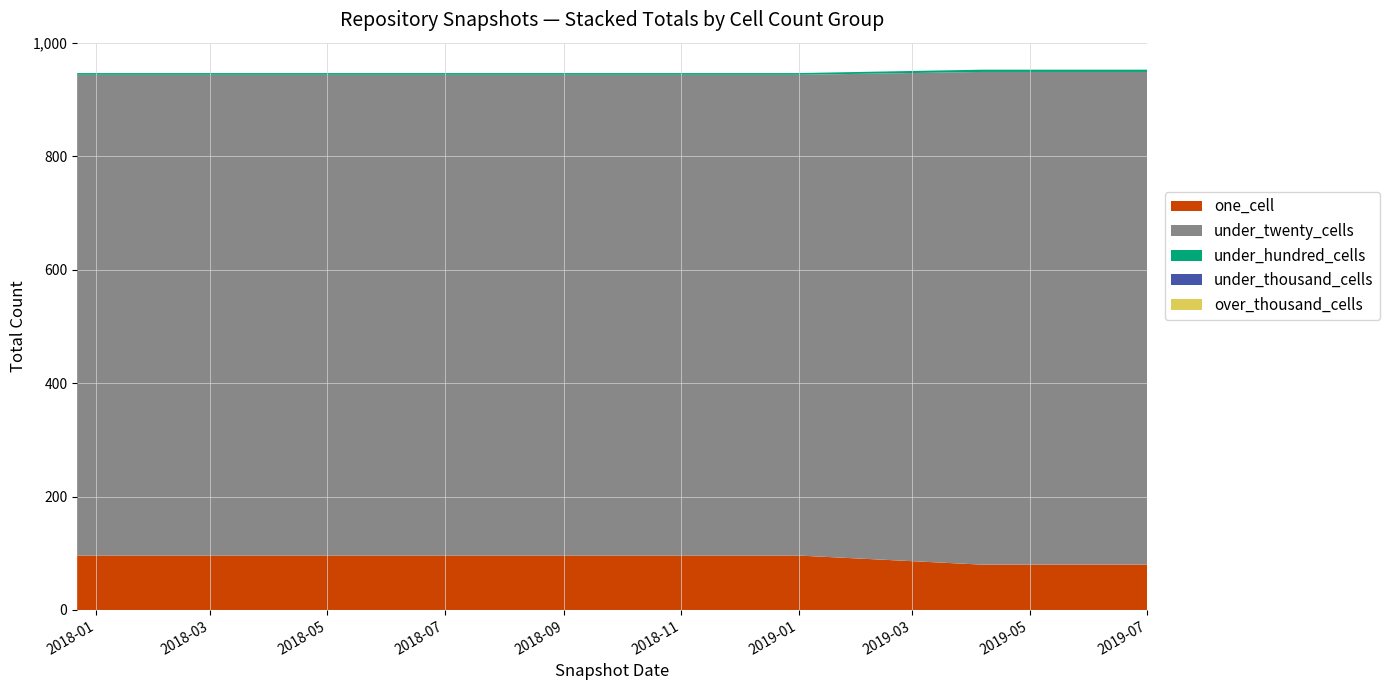

Reading left to right, transcribe all the data shown in this chart.

one_cell: 2017-12-22=96	2018-04-09=96	2018-07-11=96	2018-09-28=96	2019-01-01=96	2019-04-06=80	2019-07-01=80
under_twenty_cells: 2017-12-22=848	2018-04-09=848	2018-07-11=848	2018-09-28=848	2019-01-01=848	2019-04-06=869	2019-07-01=869
under_hundred_cells: 2017-12-22=3	2018-04-09=3	2018-07-11=3	2018-09-28=3	2019-01-01=3	2019-04-06=4	2019-07-01=4
under_thousand_cells: 2017-12-22=0	2018-04-09=0	2018-07-11=0	2018-09-28=0	2019-01-01=0	2019-04-06=0	2019-07-01=0
over_thousand_cells: 2017-12-22=0	2018-04-09=0	2018-07-11=0	2018-09-28=0	2019-01-01=0	2019-04-06=0	2019-07-01=0